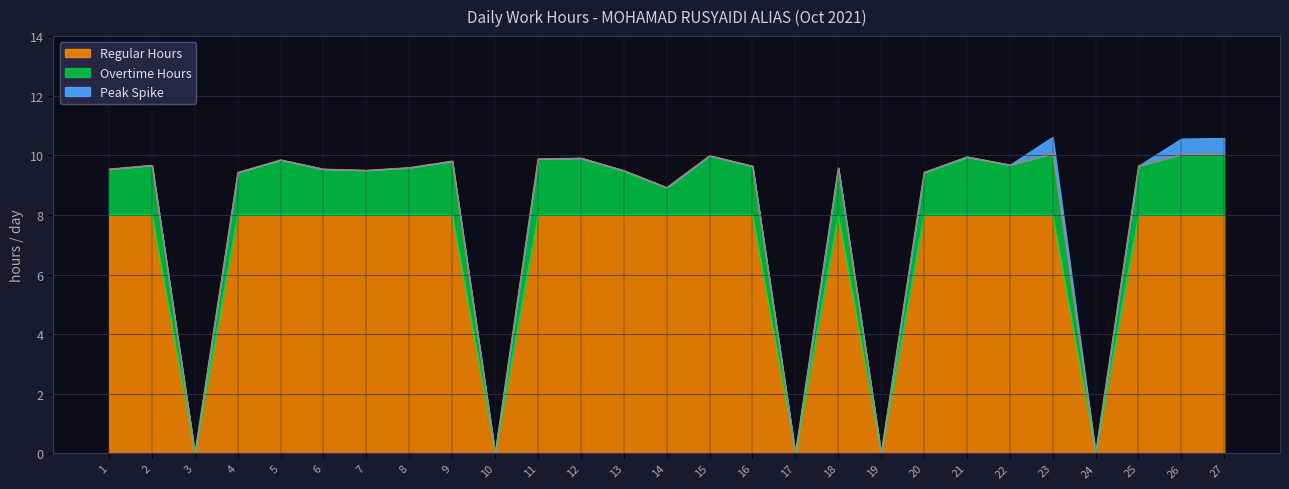

The value at 19 is 6.8. True or false?

False